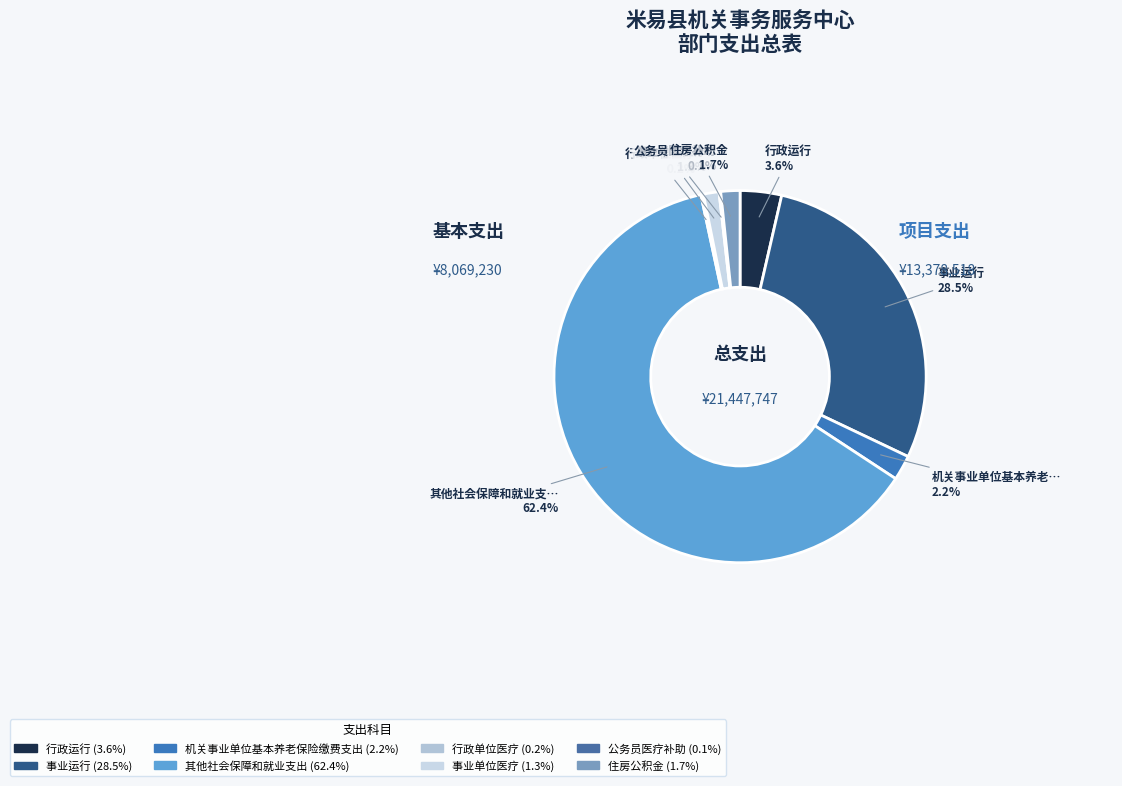

To the nearest percent, what is the average slice percentage?

12%